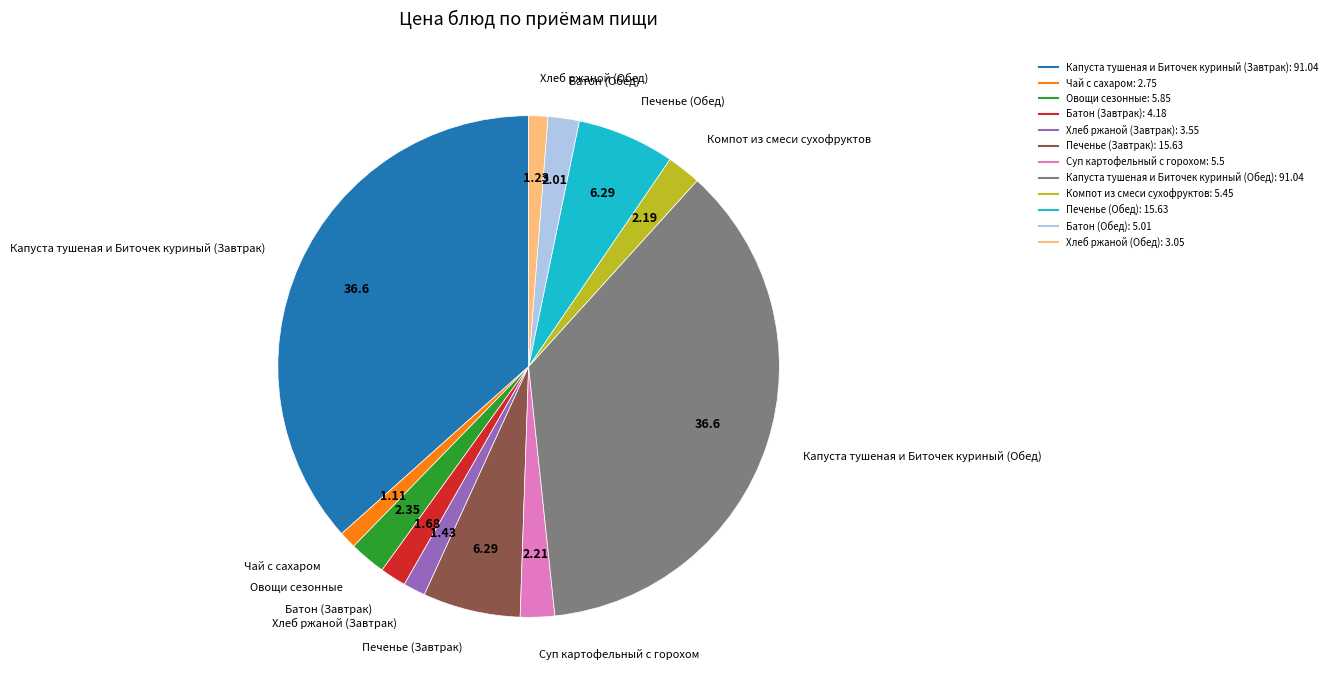

Which has a higher value, Печенье (Завтрак) or Батон (Завтрак)?

Печенье (Завтрак)